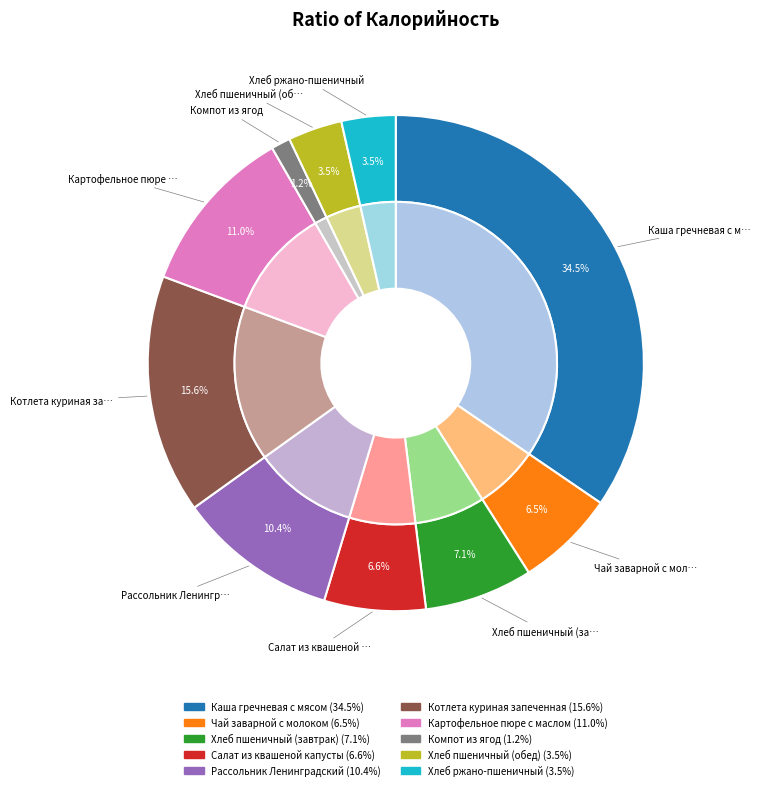

What is the change in value from Каша гречневая с мясом to Хлеб ржано-пшеничный?

-422